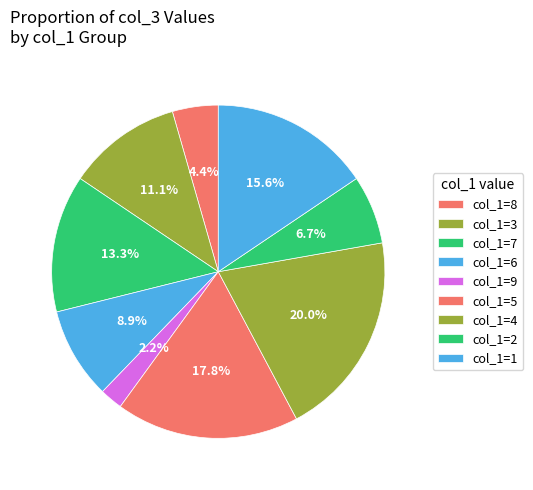

Which has a higher value, col_1=5 or col_1=8?

col_1=5